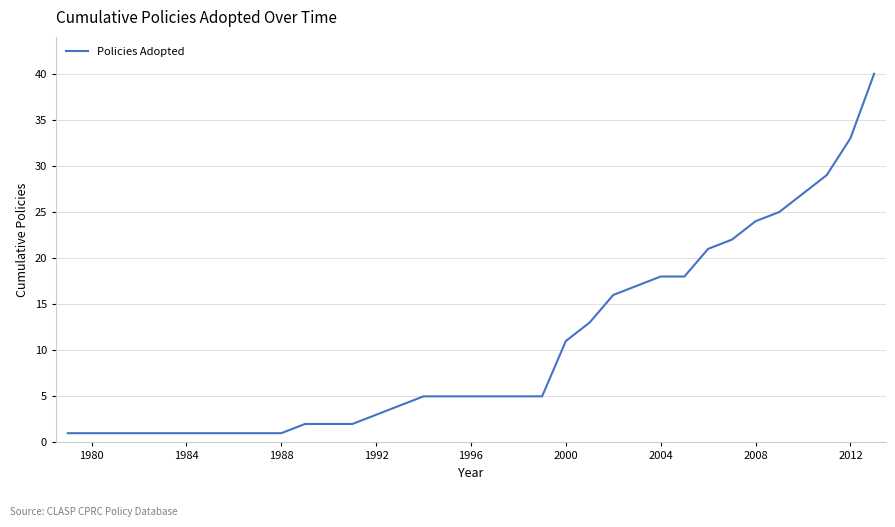

What is the maximum value shown in the chart?

40